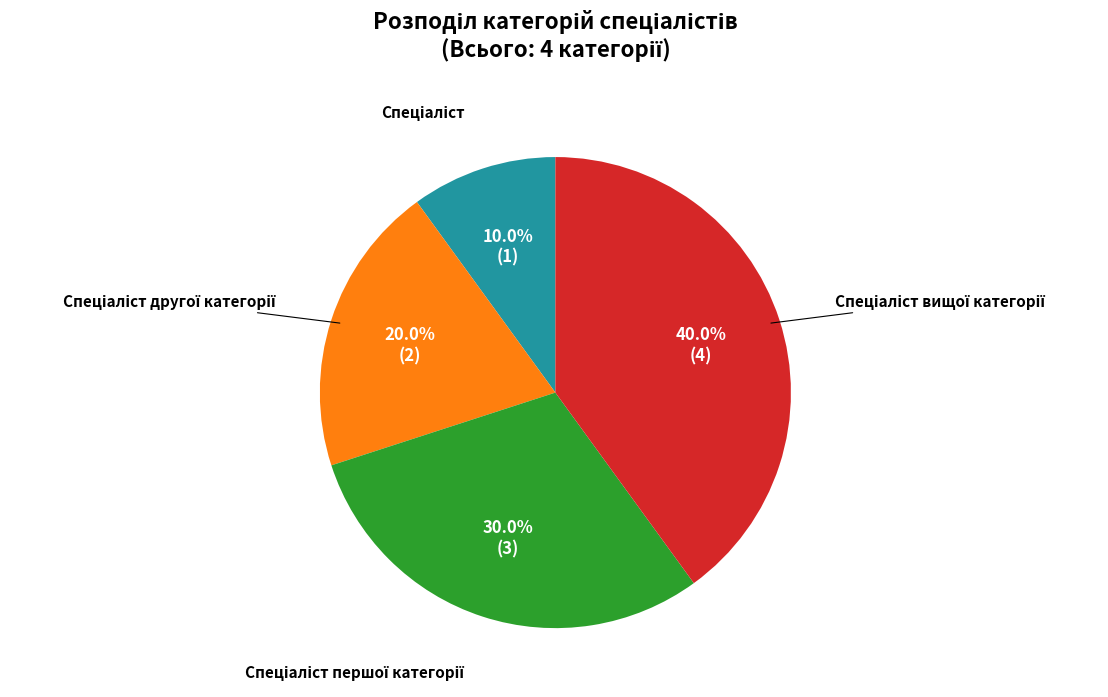

How many slices are in this pie chart?

4